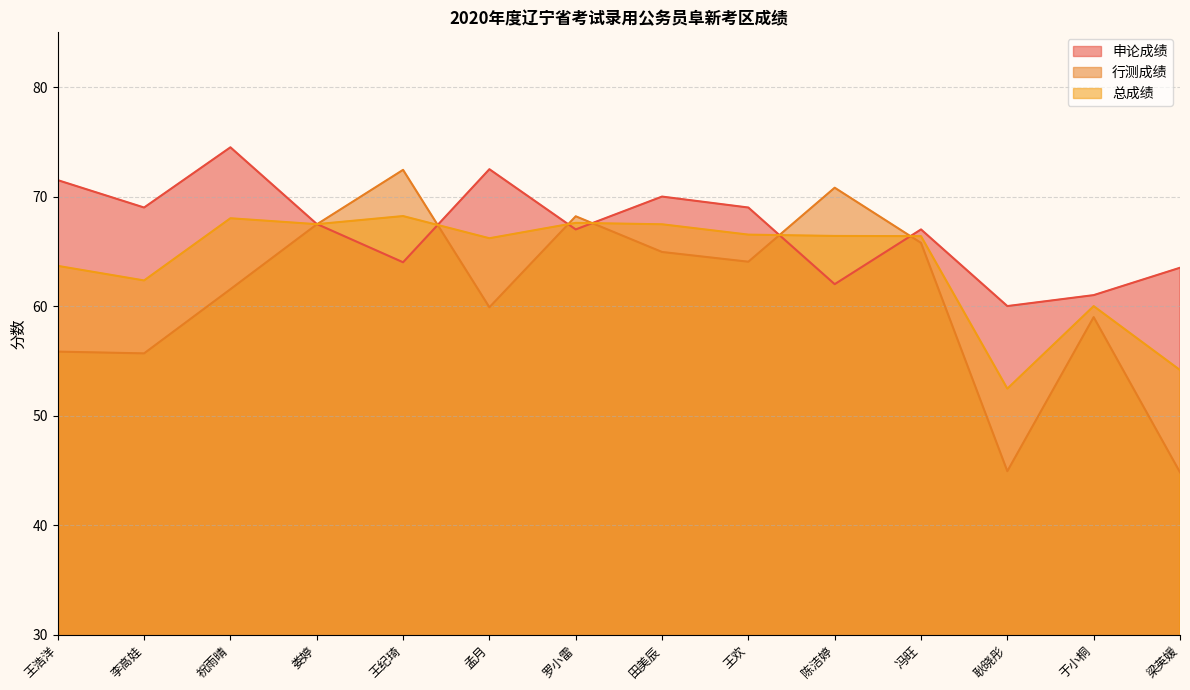

Reading right to left, what are all the values shown in this chart?

申论成绩: 63.5	61.0	60.0	67.0	62.0	69.0	70.0	67.0	72.5	64.0	67.5	74.5	69.0	71.5
行测成绩: 44.8	59.0	44.9	65.8	70.8	64.0	64.9	68.2	59.9	72.4	67.5	61.5	55.7	55.8
总成绩: 54.2	60.0	52.5	66.4	66.4	66.5	67.5	67.6	66.2	68.2	67.5	68.0	62.3	63.7